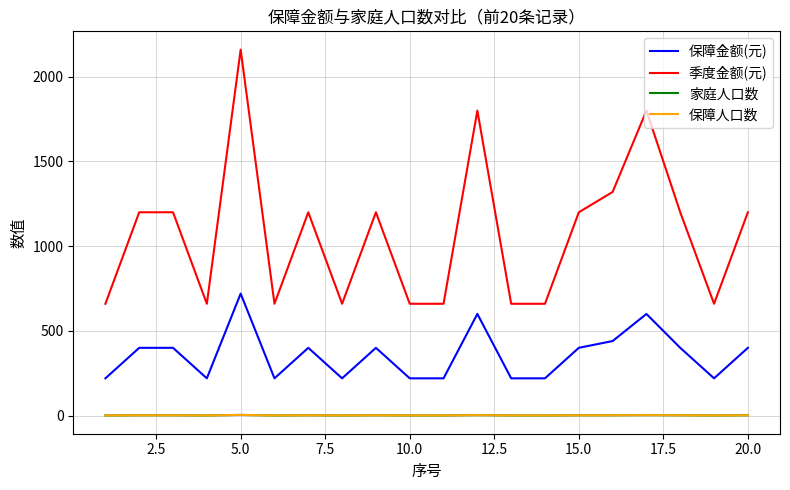

Does the chart display data point markers on the line(s)?

No